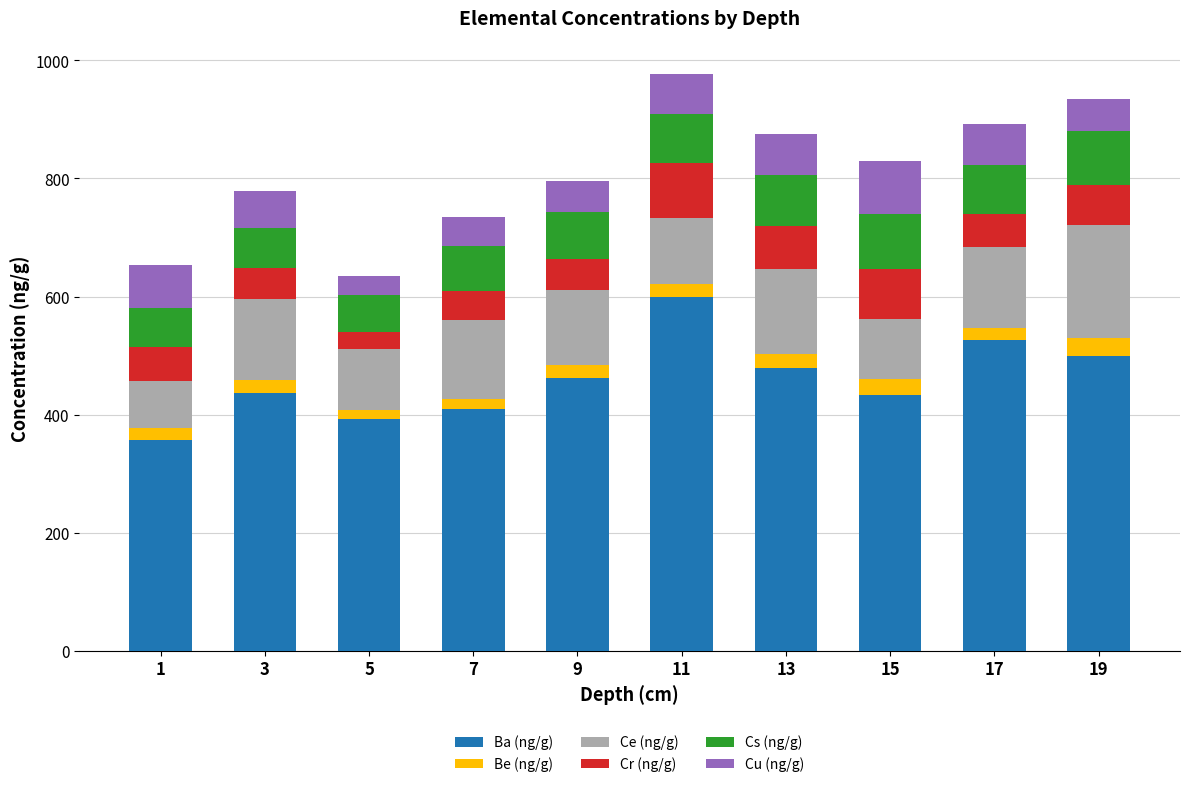

What is the highest value of the Ba (ng/g) series?

600.0